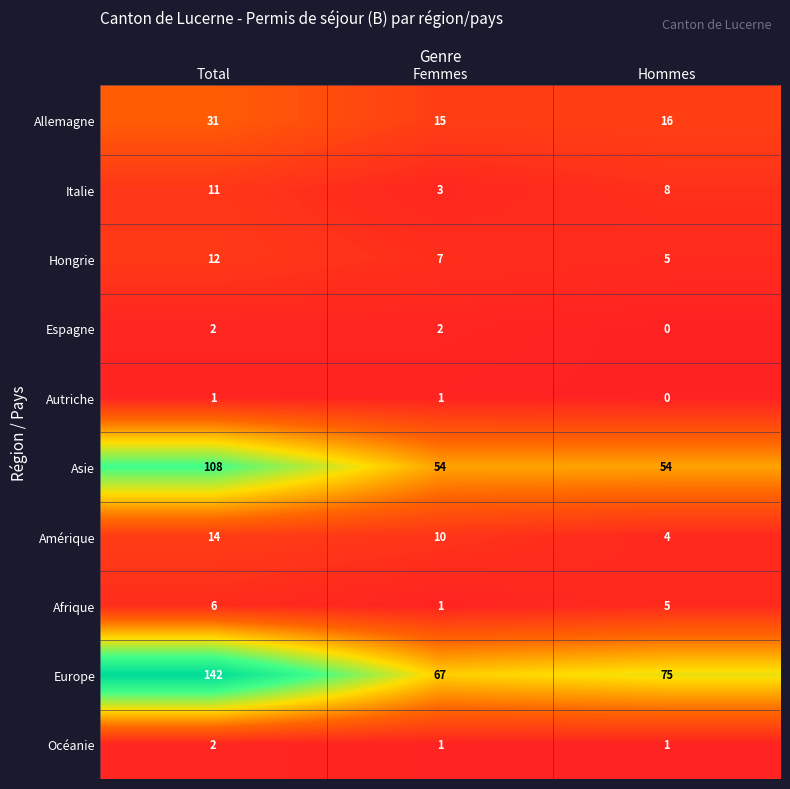

The value of Europe at Total is 142. True or false?

True